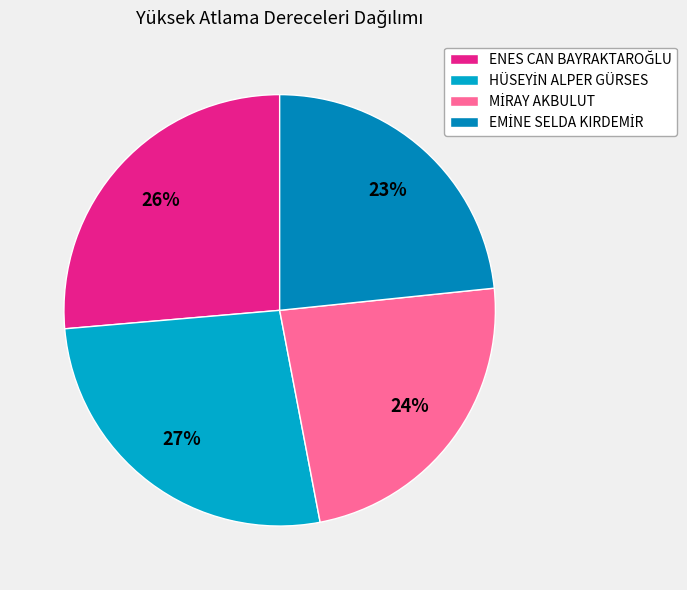

Is there a majority slice in this chart?

No